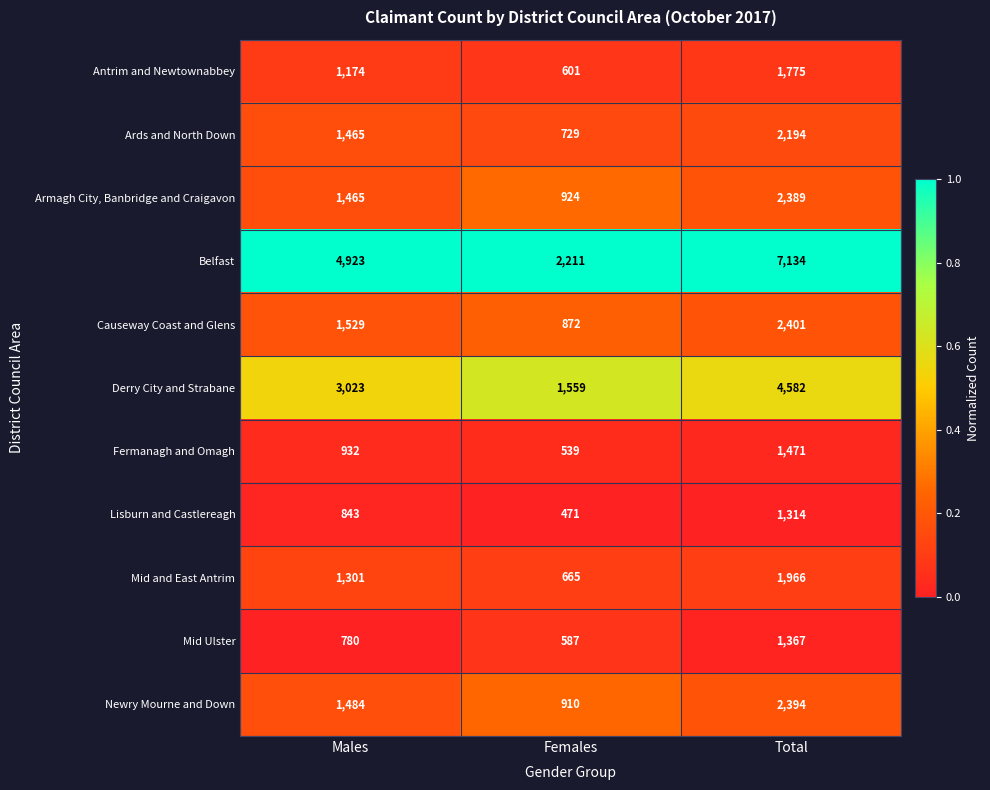

The value of Newry Mourne and Down at Males is 1484. True or false?

True